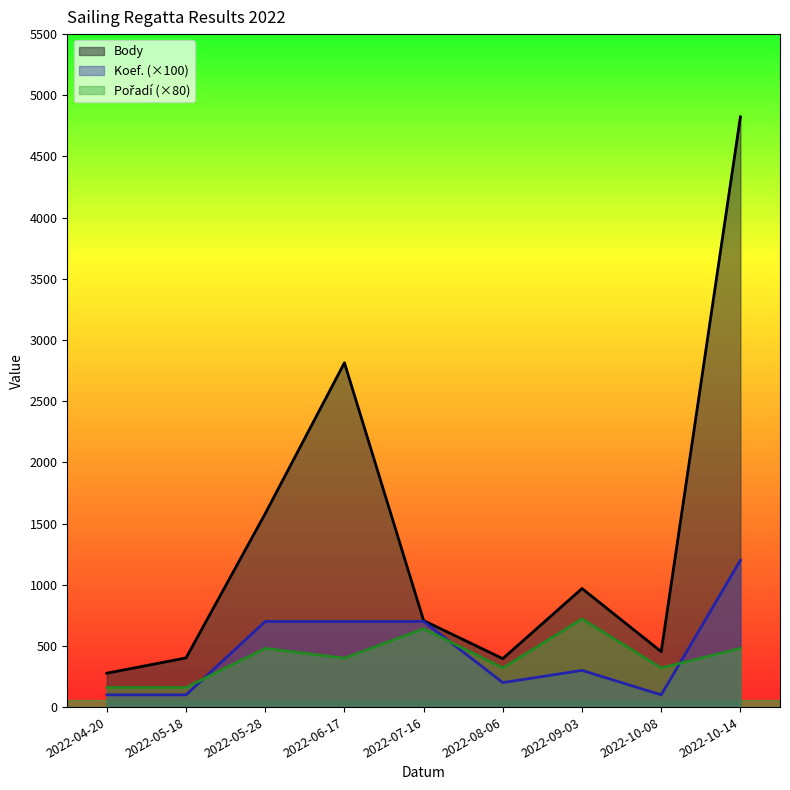

True or false: Pořadí and Body intersect in this chart.

False